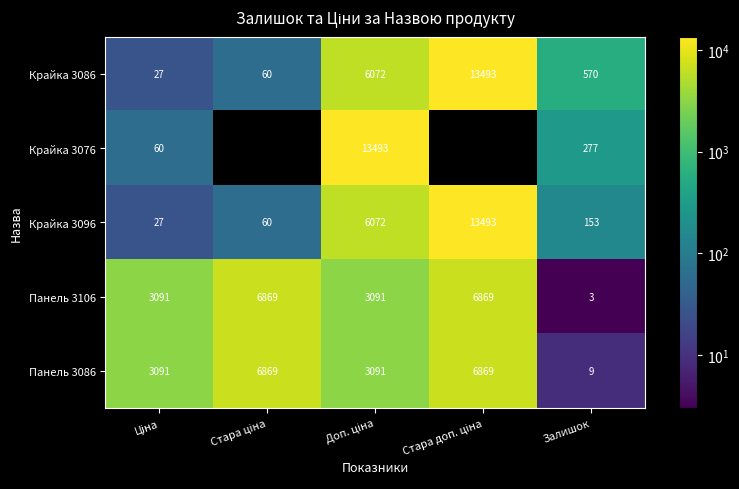

True or false: Панель 3086 has a value of 9 at Залишок.

True